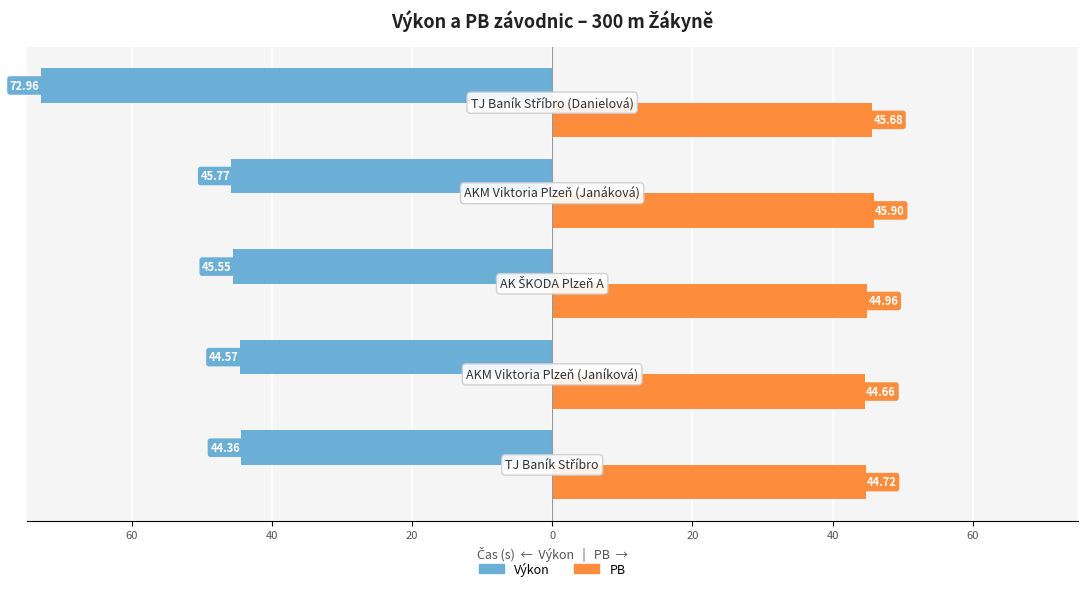

What are all the series names shown in the legend?

Výkon, PB